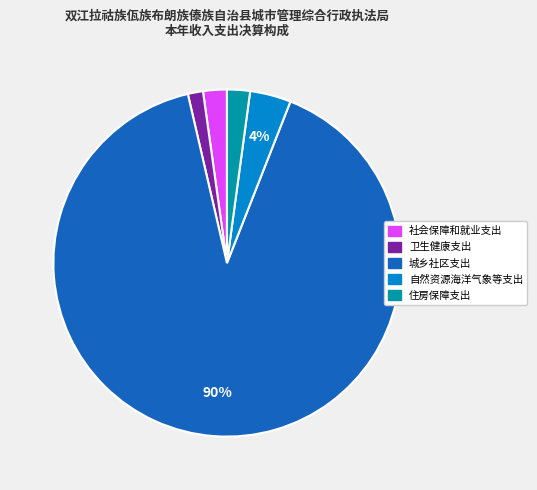

Count the number of slices in the pie.

5